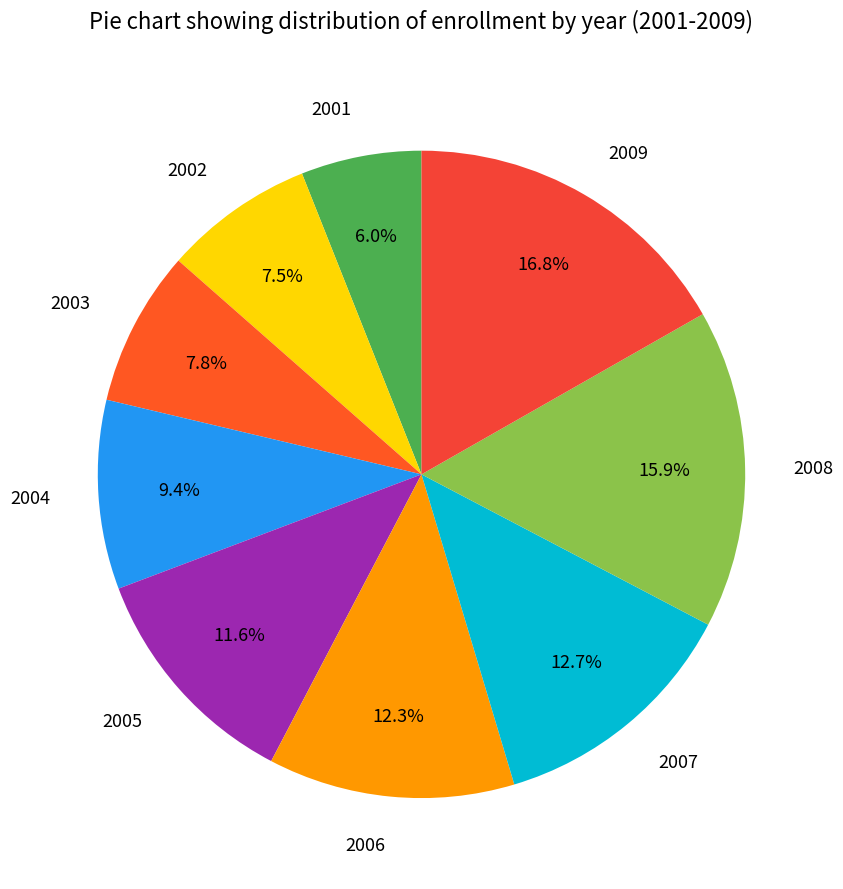

To the nearest percent, what percentage of the pie is 2008?

16%